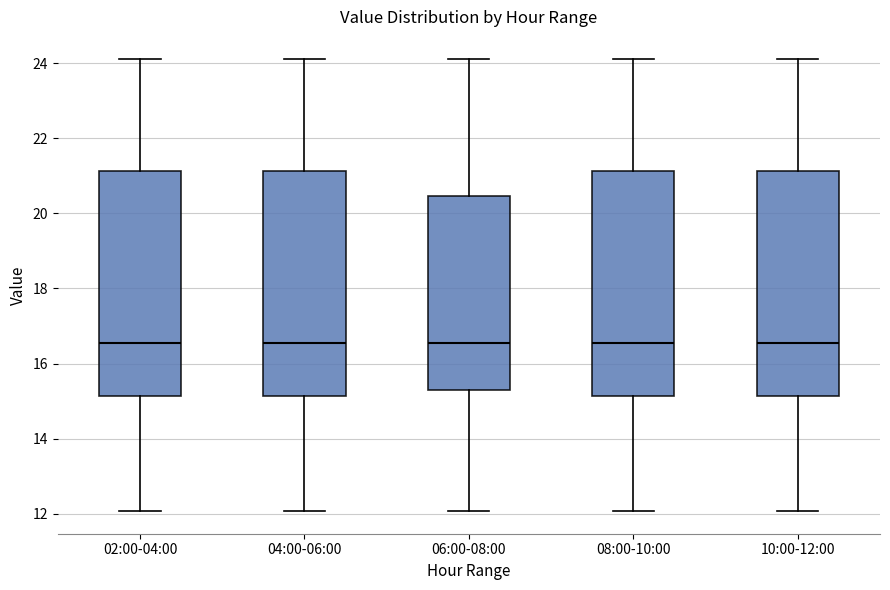

Reading left to right, transcribe this box plot: for each box, give where its median line is, the range the box spans, and where its two whiskers end, as read against the y-axis. The values are not printed on the chart, so give them approximately, as read against the axis.

02:00-04:00: median 16.6, box 15.2 to 21.2, whiskers 12.0 to 24.2
04:00-06:00: median 16.6, box 15.2 to 21.2, whiskers 12.0 to 24.2
06:00-08:00: median 16.6, box 15.2 to 20.4, whiskers 12.0 to 24.2
08:00-10:00: median 16.6, box 15.2 to 21.2, whiskers 12.0 to 24.2
10:00-12:00: median 16.6, box 15.2 to 21.2, whiskers 12.0 to 24.2